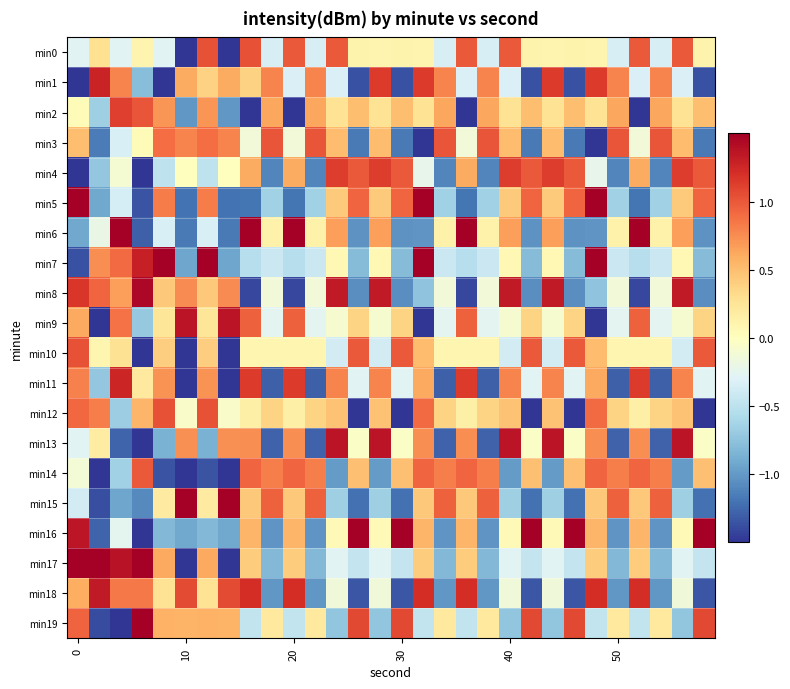

How many series are shown in this chart?

20